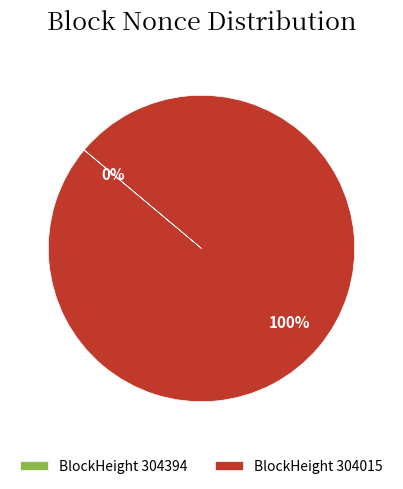

What percentage do 304015 and 304394 together represent?

100.0%